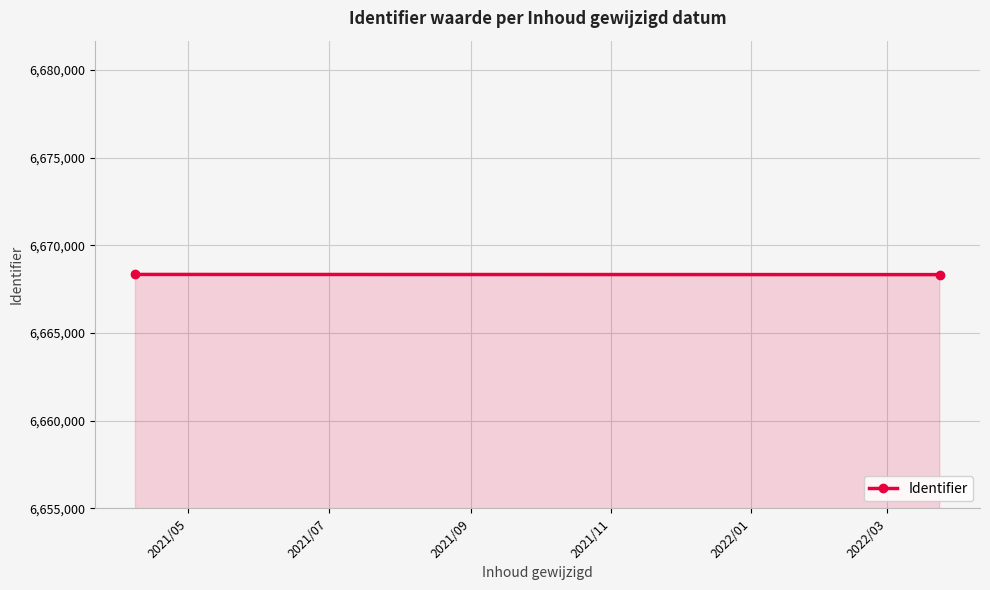

What is the sum of all values?

13336662